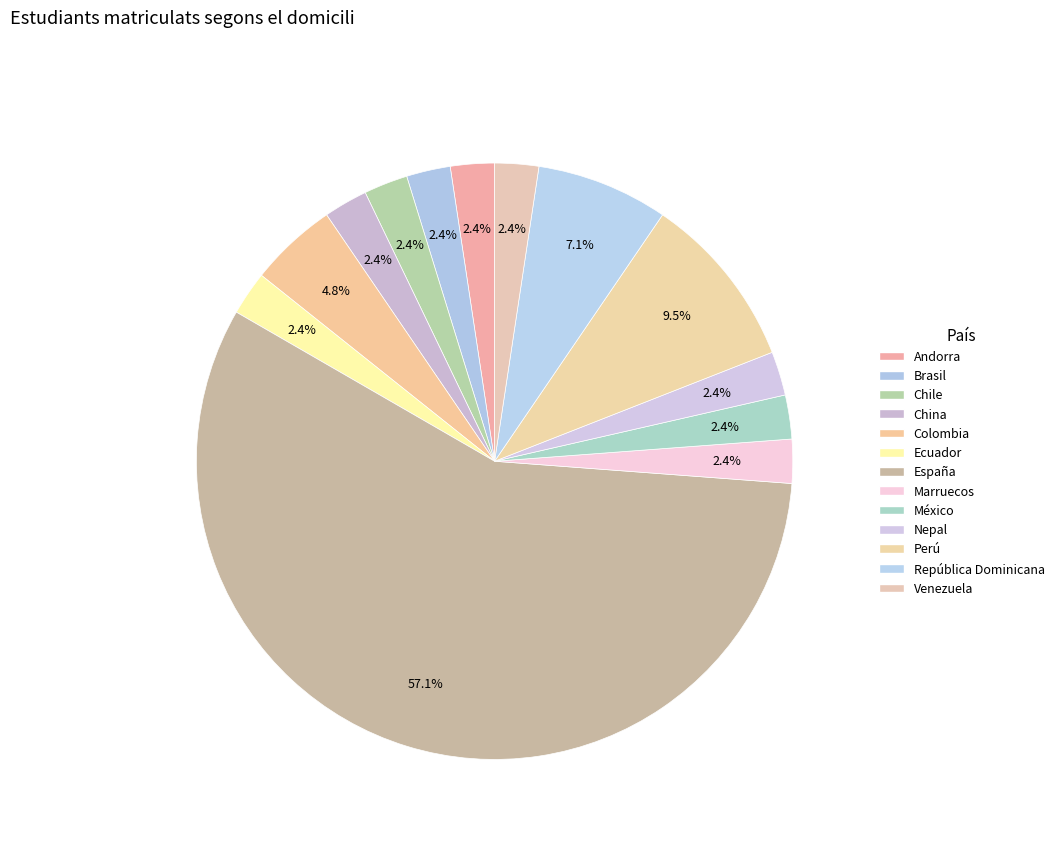

Which slice is the smallest?

Andorra